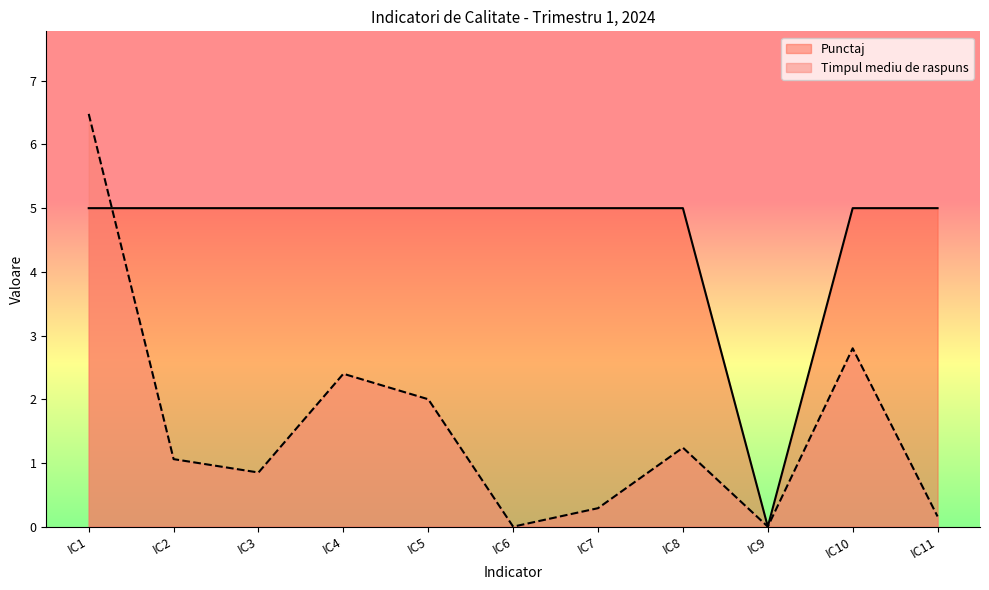

Reading right to left, extract all data points from this chart.

Punctaj: 5.0	5.0	0.0	5.0	5.0	5.0	5.0	5.0	5.0	5.0	5.0
Timpul mediu de raspuns: 0.2	2.8	0.0	1.2	0.3	0.0	2.0	2.4	0.8	1.1	6.5